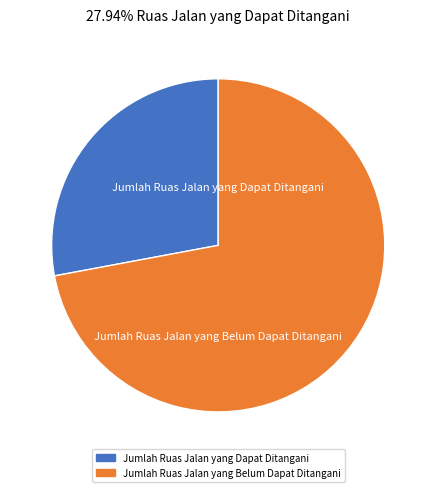

What is the majority slice?

Jumlah Ruas Jalan yang Belum Dapat Ditangani